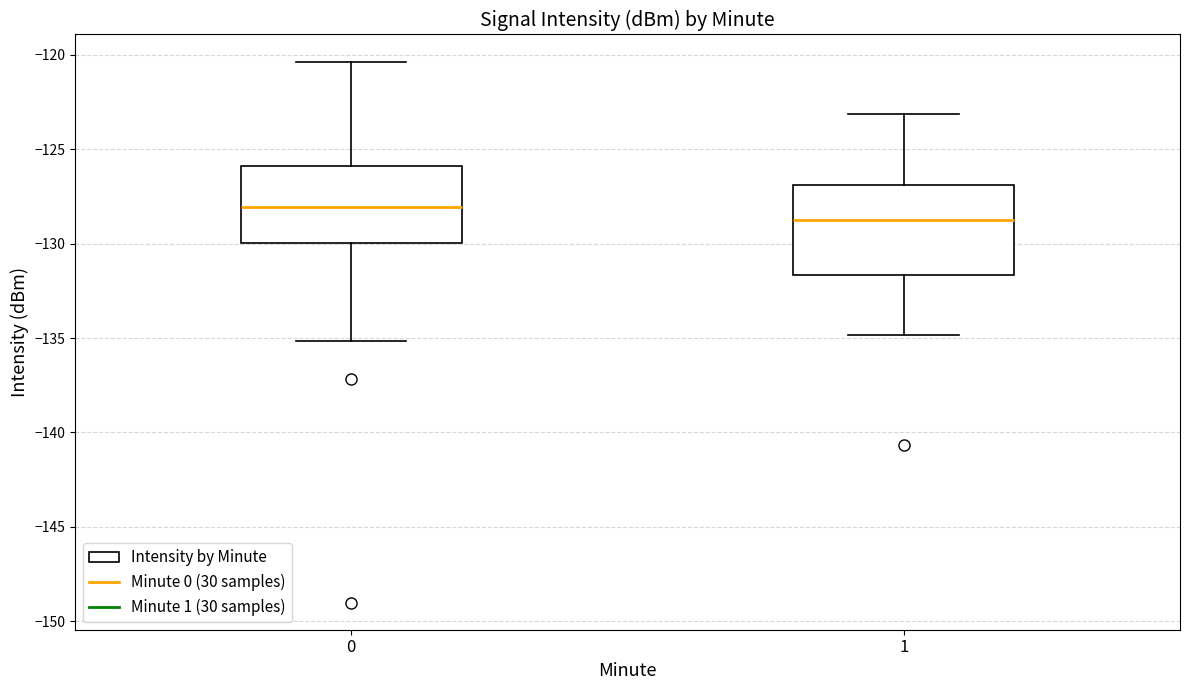

Reading left to right, transcribe this box plot: for each box, give where its median line is, the range the box spans, and where its two whiskers end, as read against the y-axis. The values are not printed on the chart, so give them approximately, as read against the axis.

0: median -128.0, box -130.0 to -126.0, whiskers -135.0 to -120.5
1: median -129.0, box -131.5 to -127.0, whiskers -135.0 to -123.0